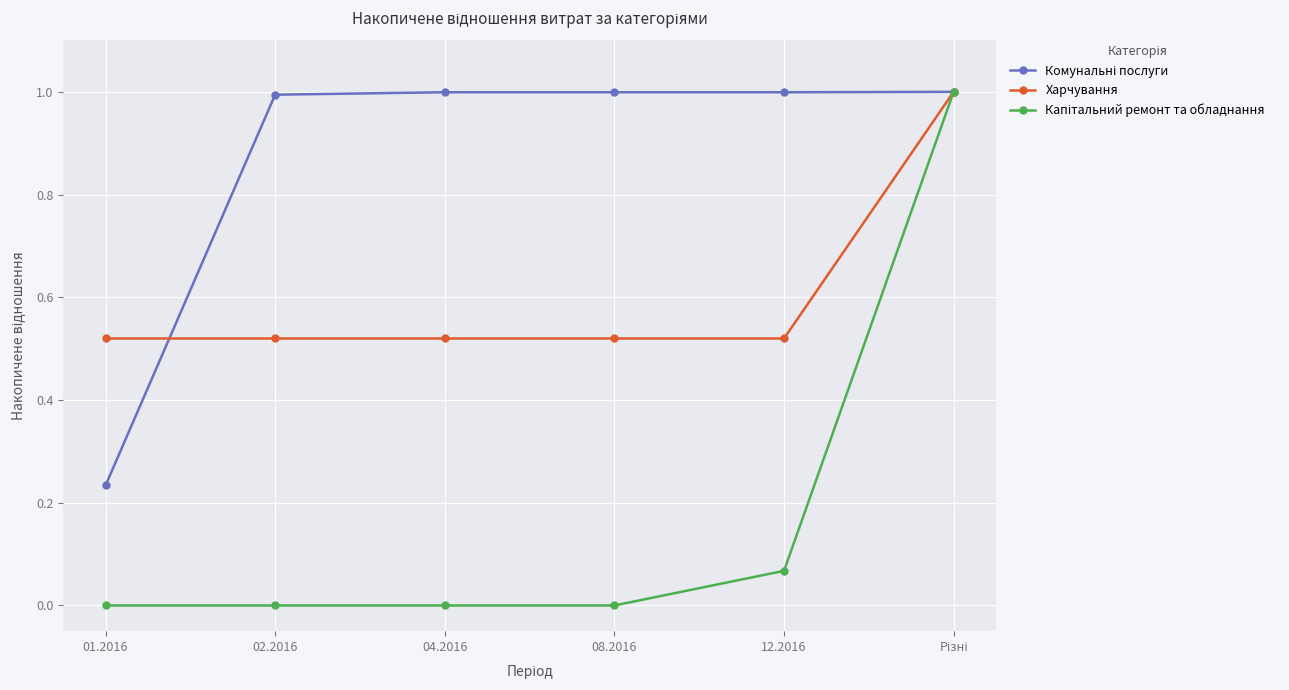

How many data points does each series have?

6